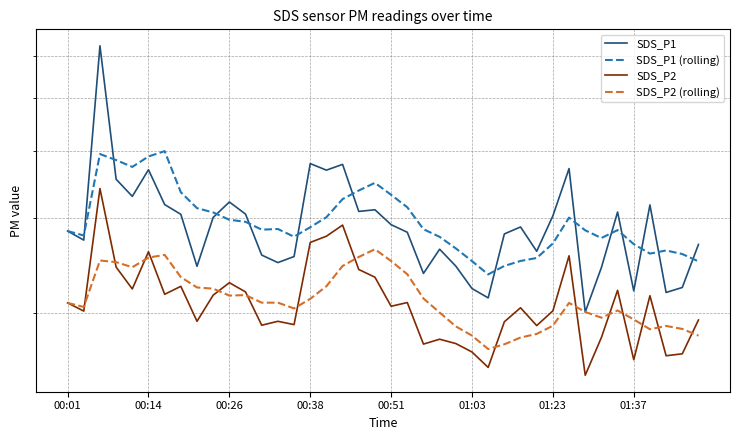

After their last crossing, which series has the higher values: SDS_P1 (rolling) or SDS_P1?

SDS_P1